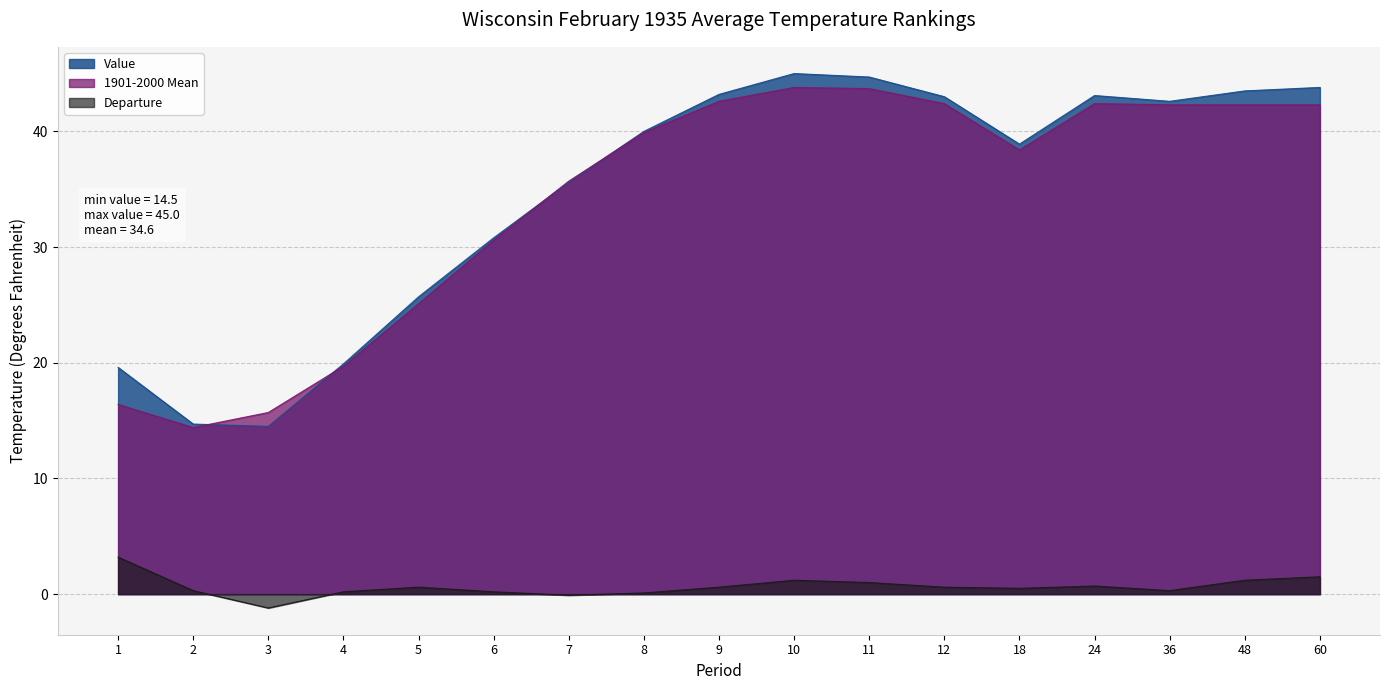

What is the average value of the Departure series?

0.6